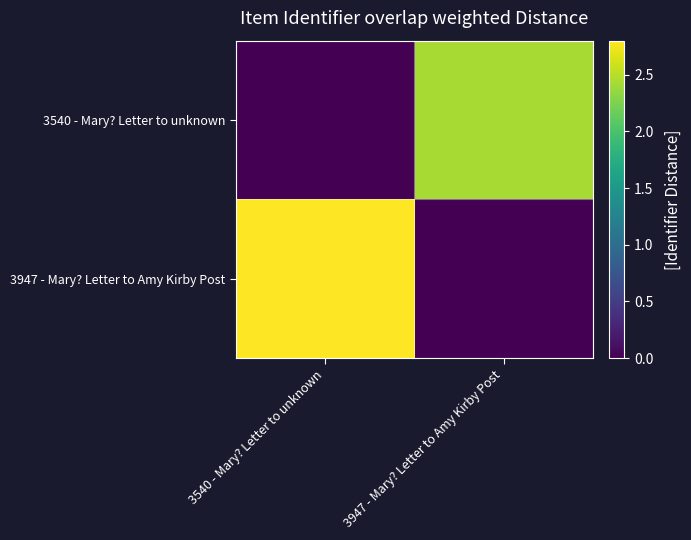

Between 3540 - Mary? Letter to unknown and 3947 - Mary? Letter to Amy Kirby Post, which series saw the biggest shift?

3947 - Mary? Letter to Amy Kirby Post